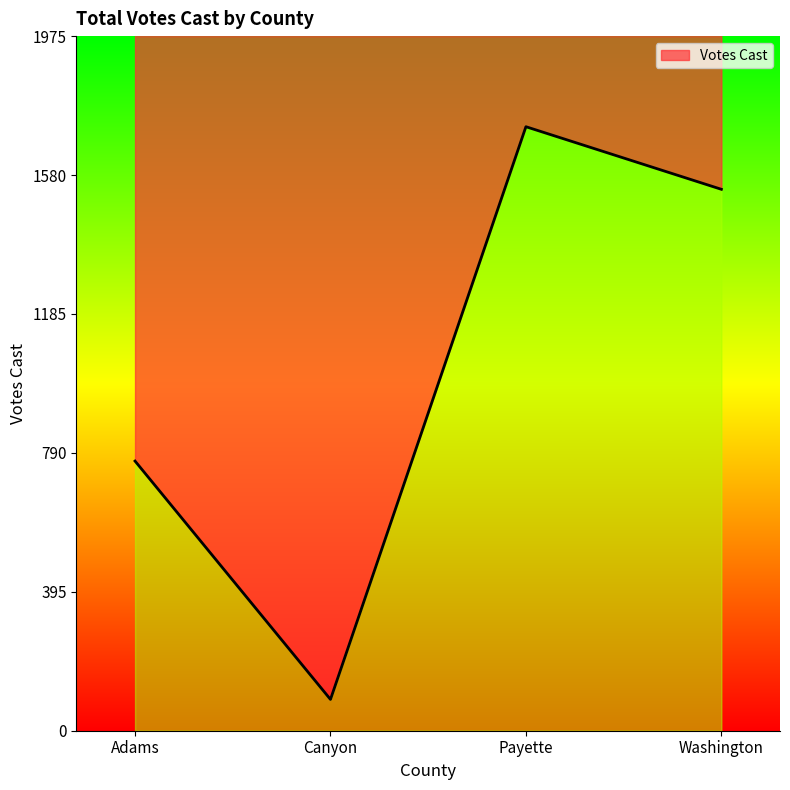

What is the value of the 1st point from the left?

767